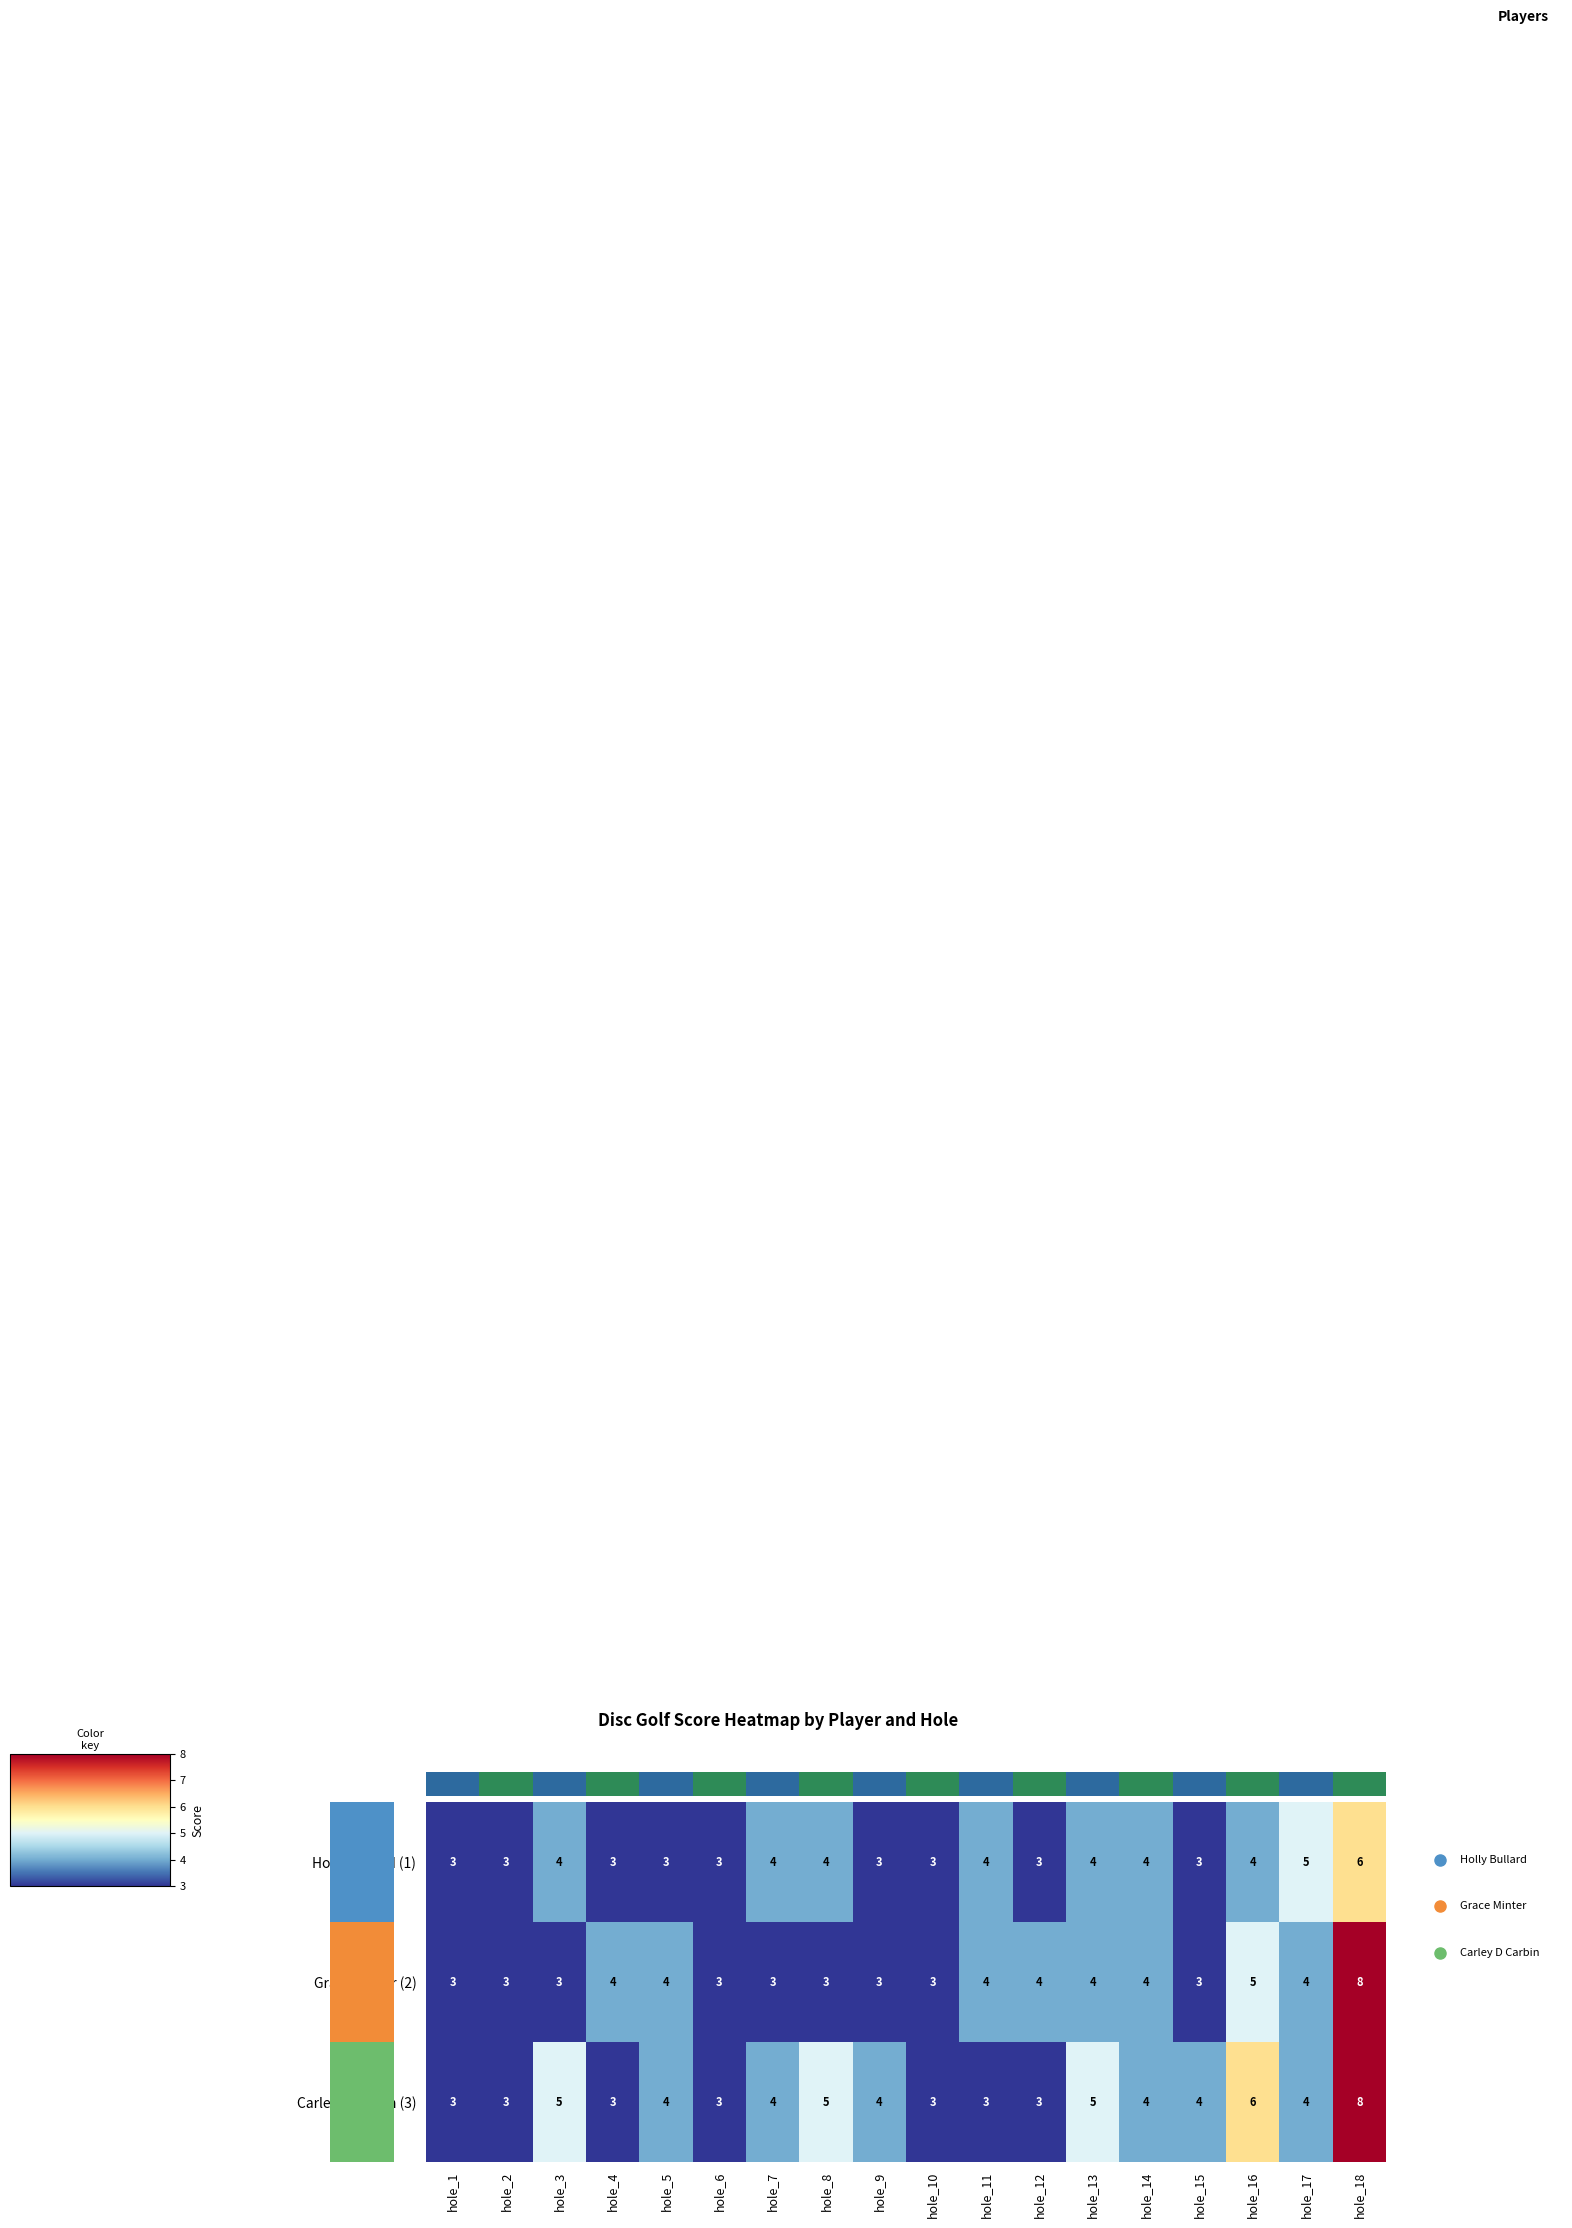

What is the sum of all Holly Bullard (1) values?

66